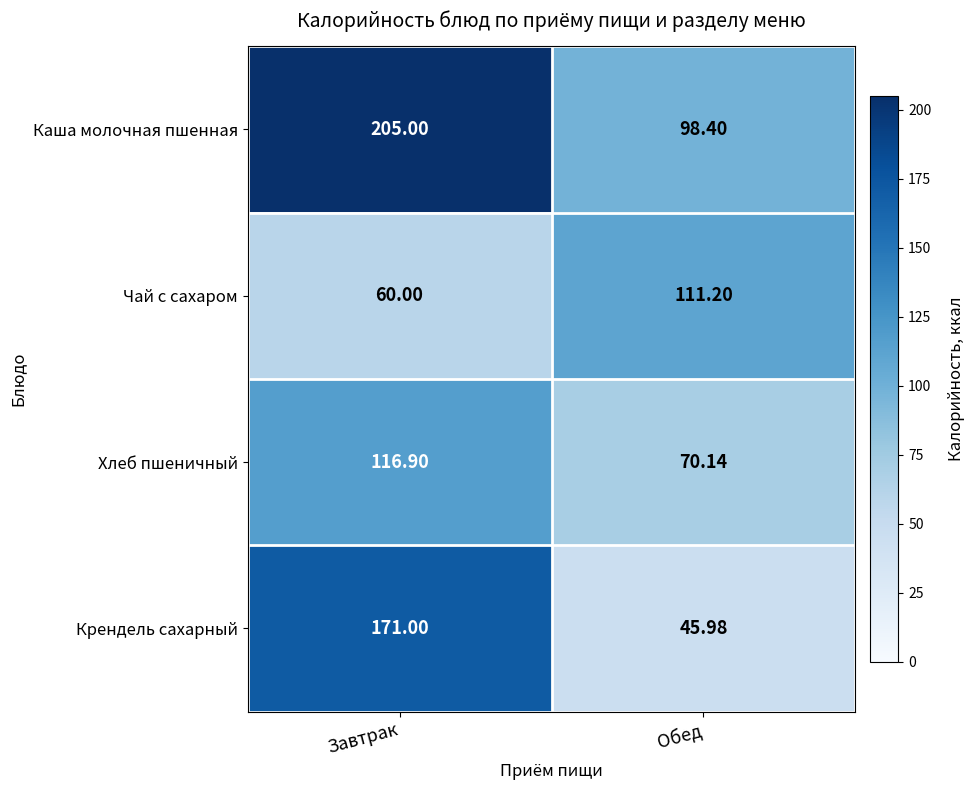

At which label is Крендель сахарный closest to 108?

Обед